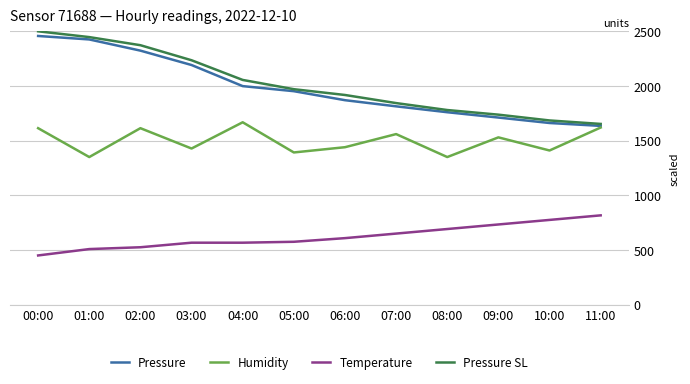

What is the lowest value of the Temperature series?

450.0